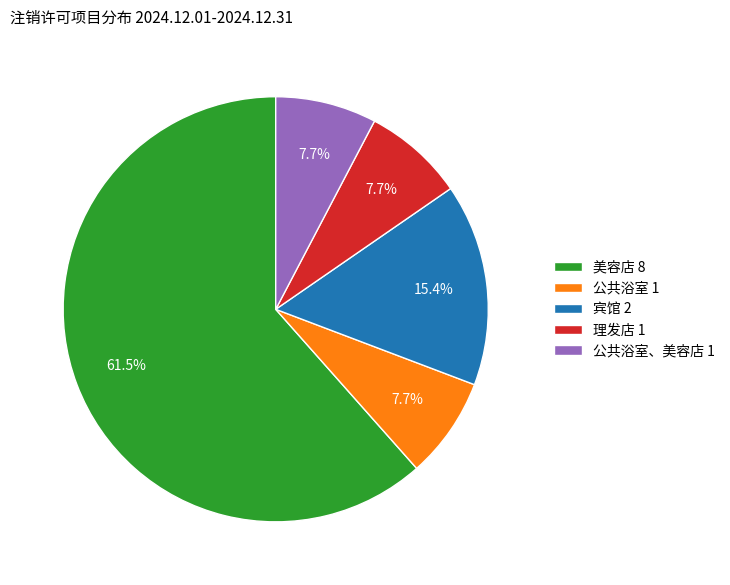

Count the number of slices in the pie.

5